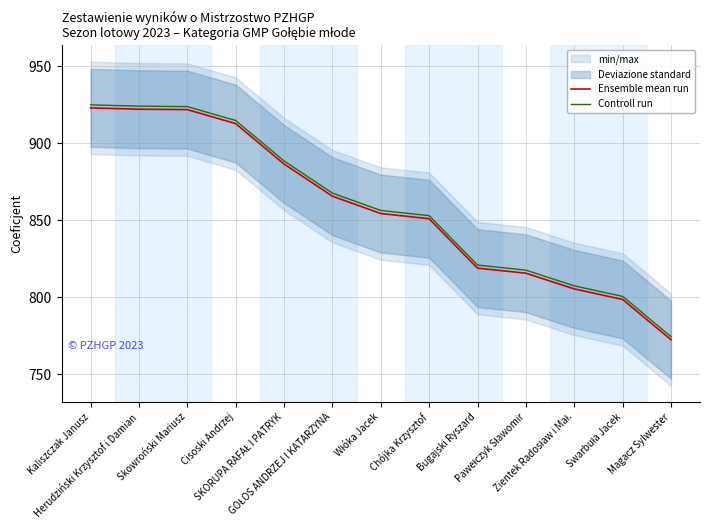

The Controll run series shows 923.7 at Skowroński Mariusz. True or false?

True